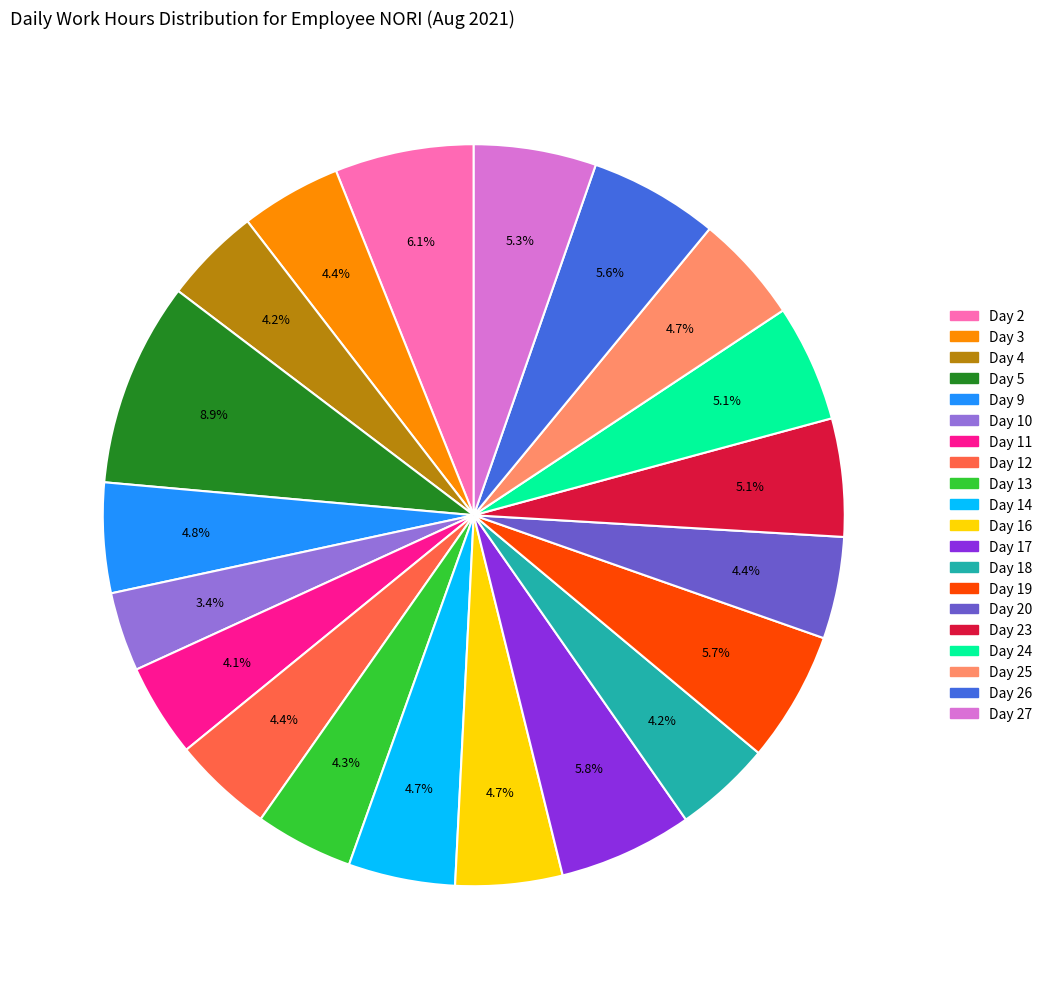

Is there any slice that represents more than half of the pie?

No